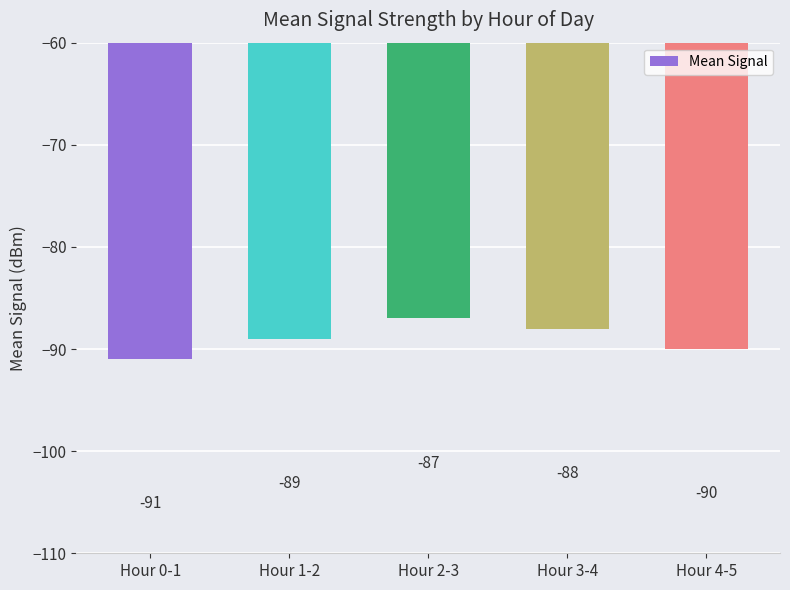

List the labels in order of value, smallest first.

Hour 0-1, Hour 4-5, Hour 1-2, Hour 3-4, Hour 2-3